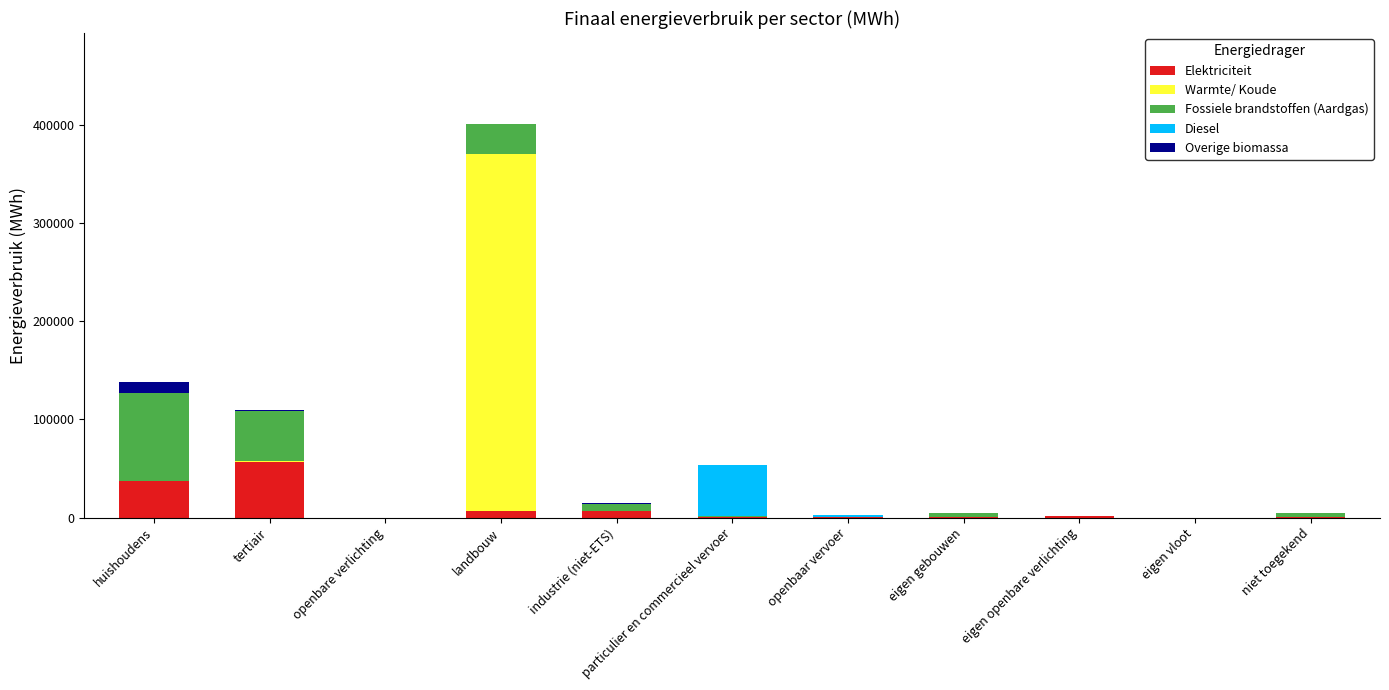

The value of Elektriciteit at tertiair is 57008.2. True or false?

True